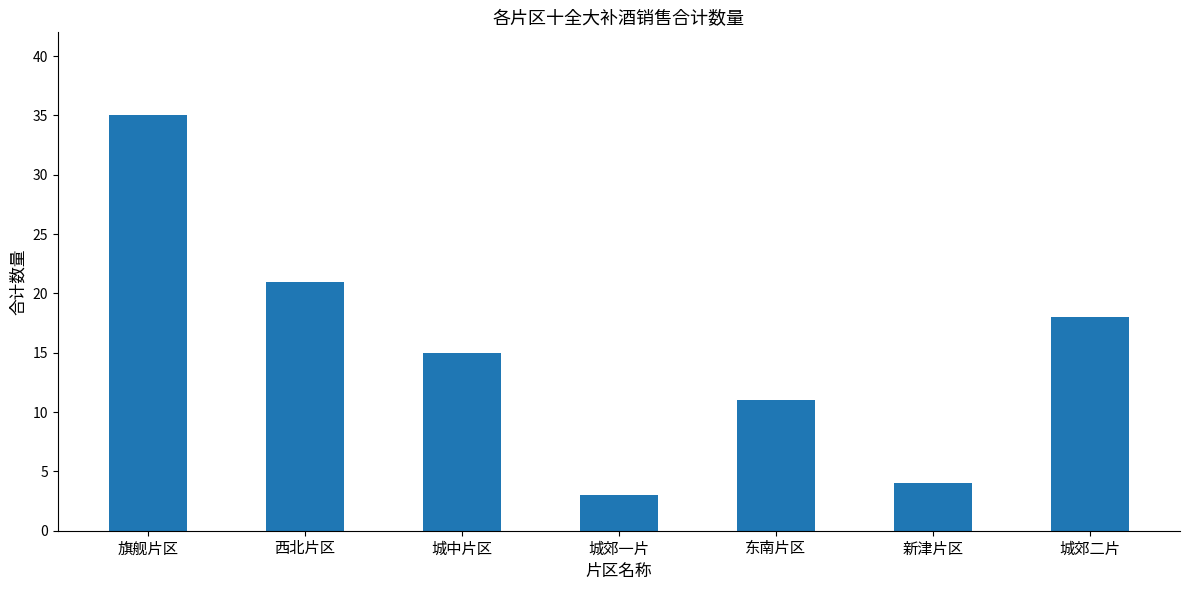

What is the sum of all values?

107